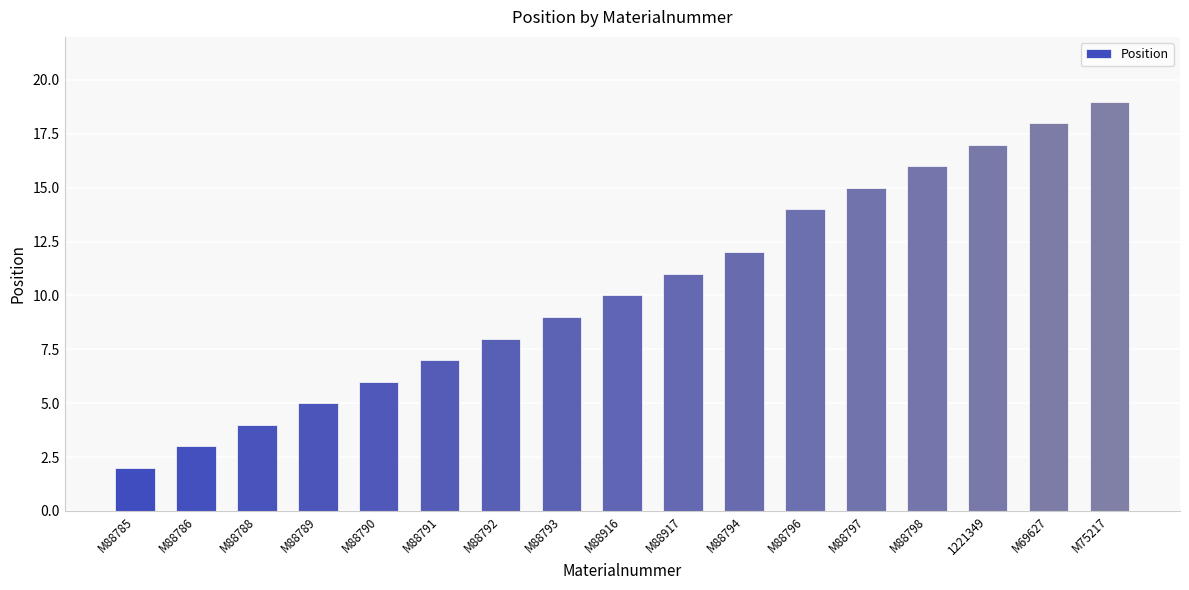

True or false: the data shows 26 at M69627.

False